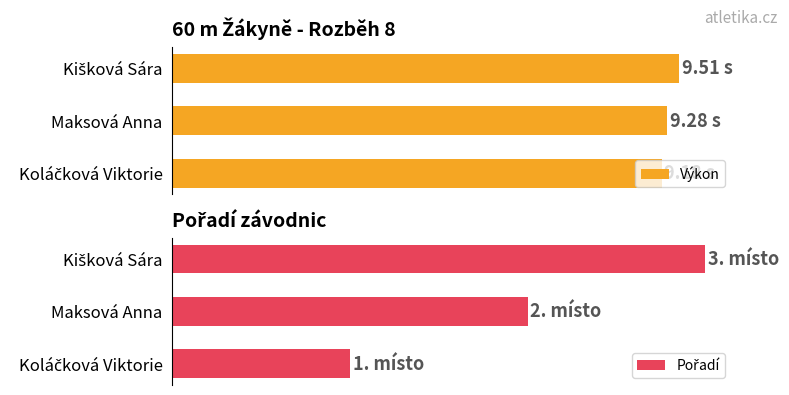

How many bars are there in each group?

2